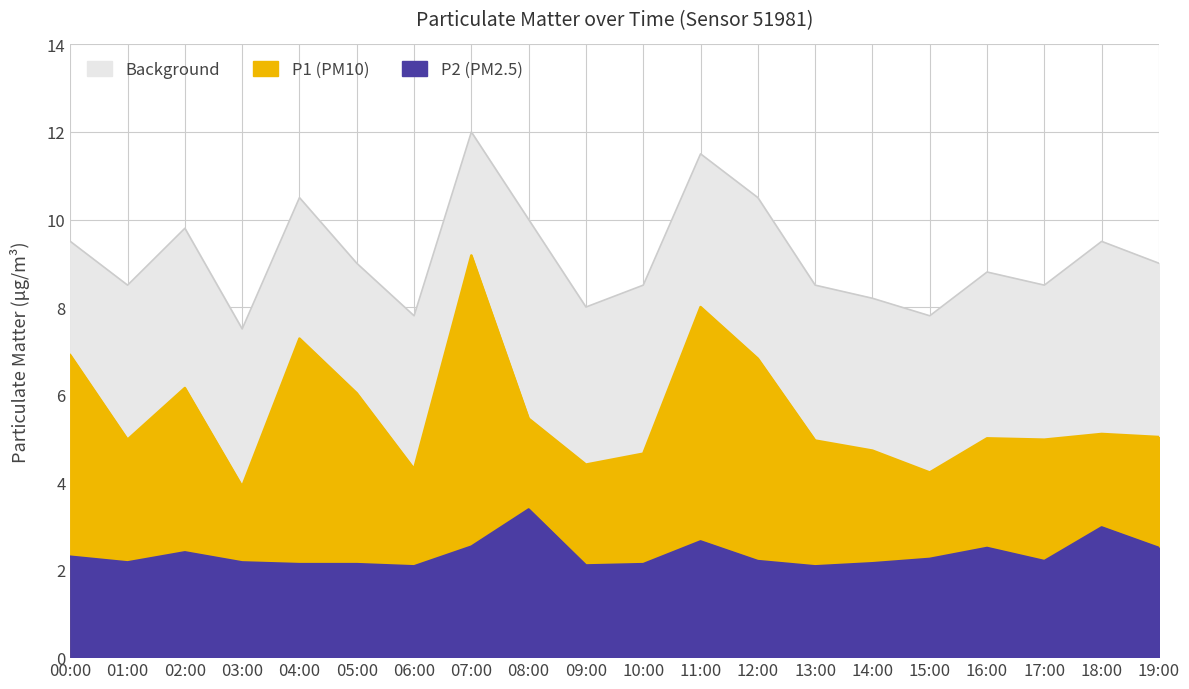

How many lines are shown in the chart?

3